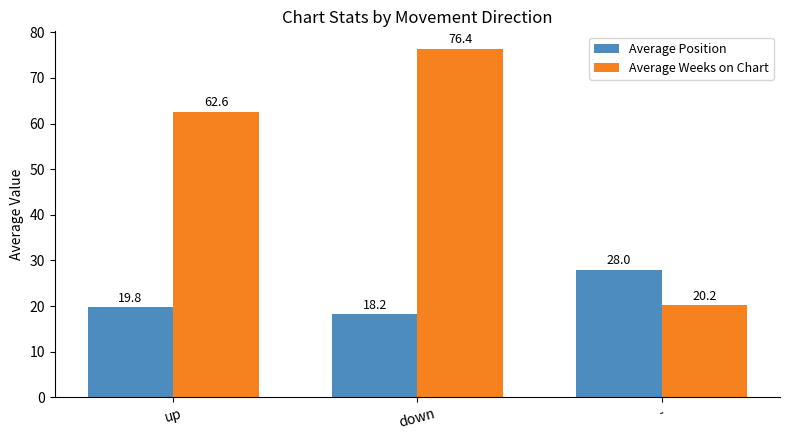

Read the Average Position value at -.

28.0